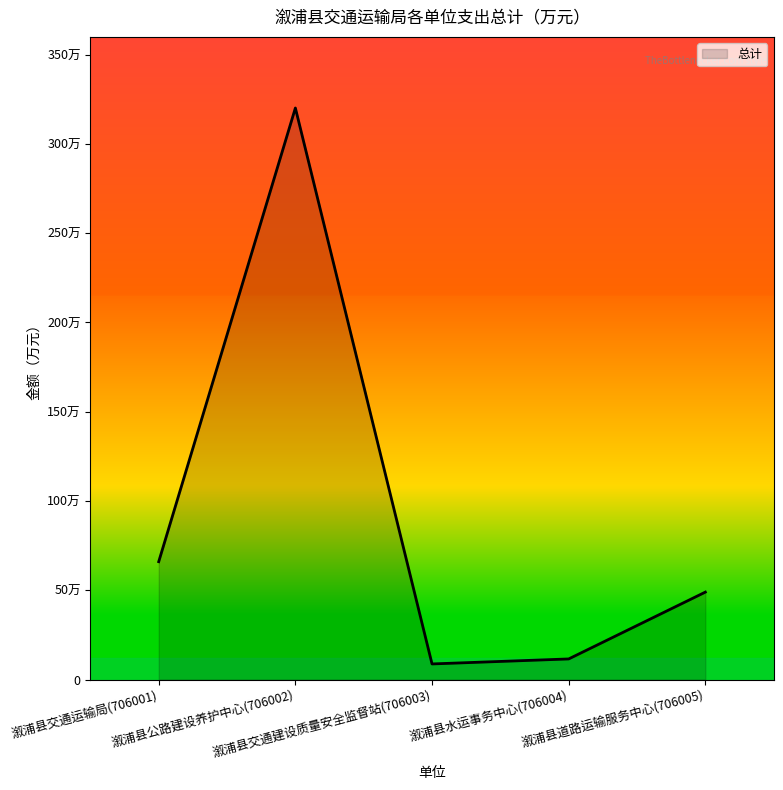

Rank the categories by value from highest to lowest.

溆浦县公路建设养护中心(706002), 溆浦县交通运输局(706001), 溆浦县道路运输服务中心(706005), 溆浦县水运事务中心(706004), 溆浦县交通建设质量安全监督站(706003)